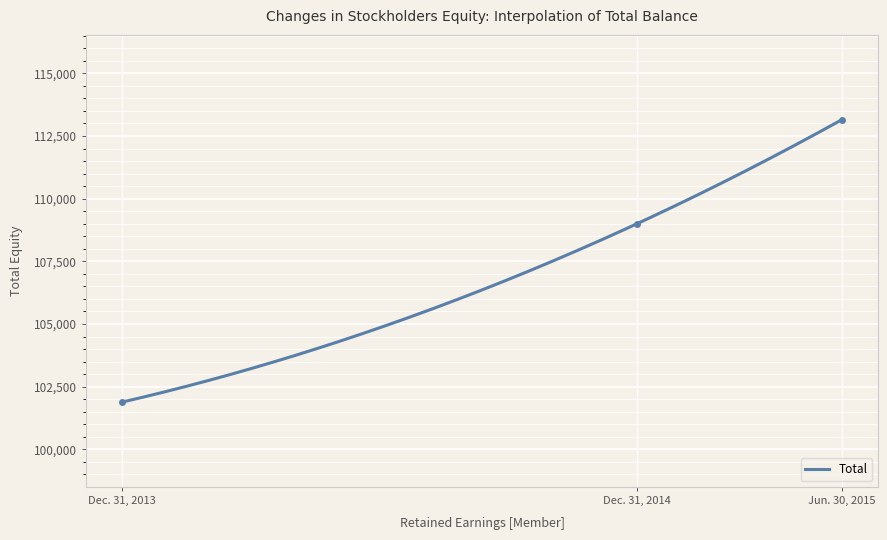

List the labels in order of value, smallest first.

Dec. 31, 2013, Dec. 31, 2014, Jun. 30, 2015